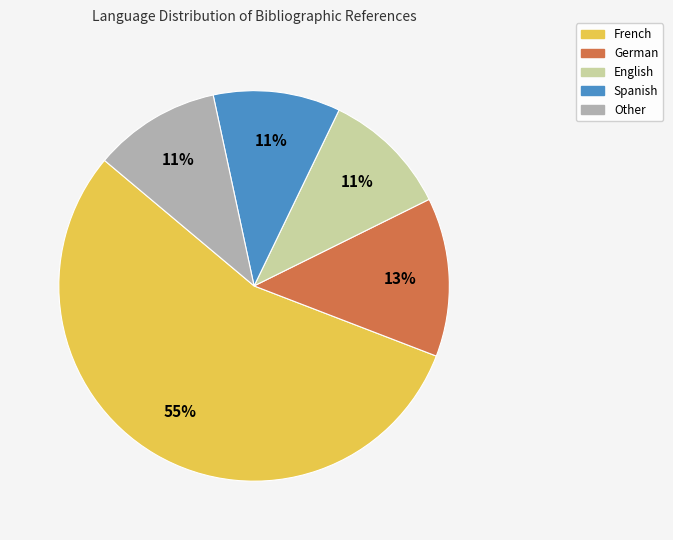

To the nearest percent, what is the combined percentage of Spanish and German?

24%